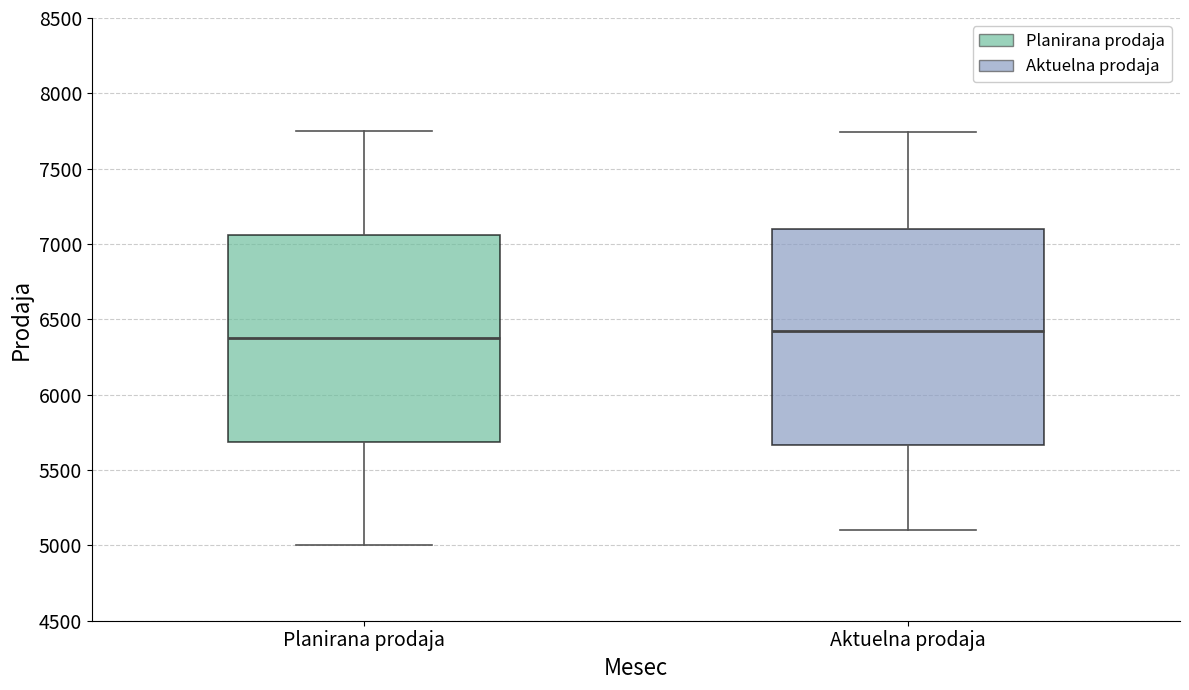

Where does the lower whisker of the box for Planirana prodaja end on the y-axis? The values are not printed on the chart, so give them approximately, as read against the axis.

5000